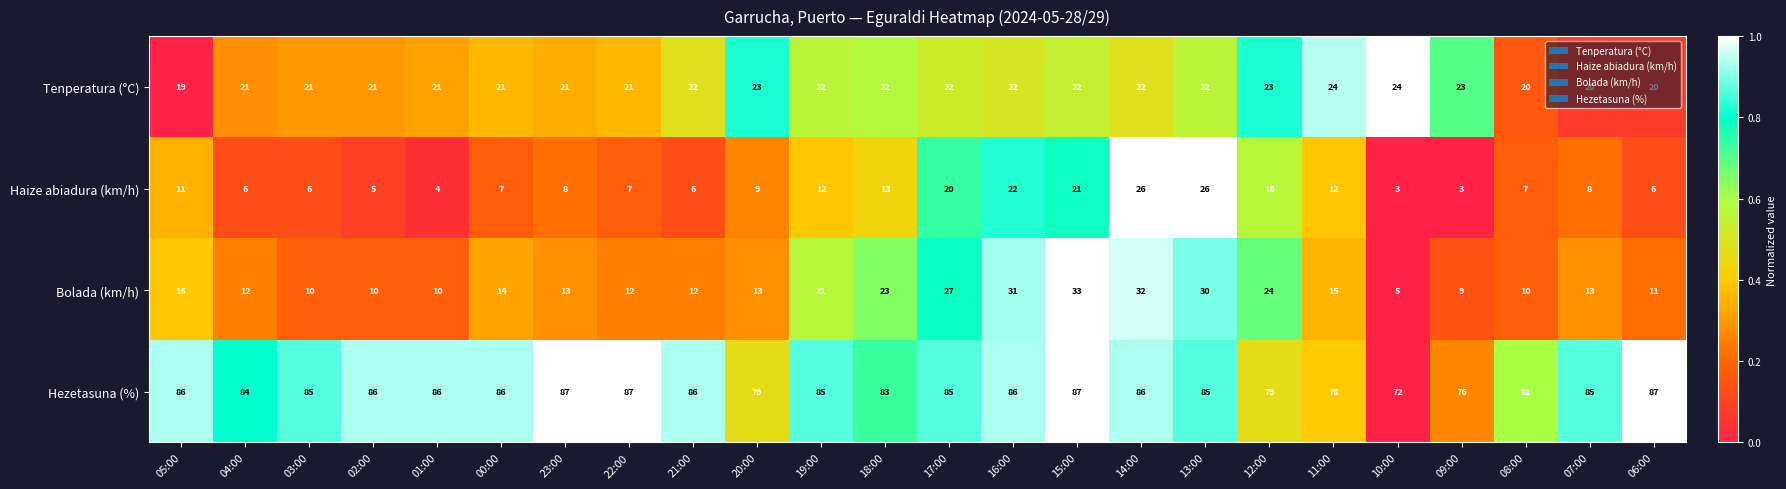

Is it true that Tenperatura (°C) equals 29 at 03:00?

False